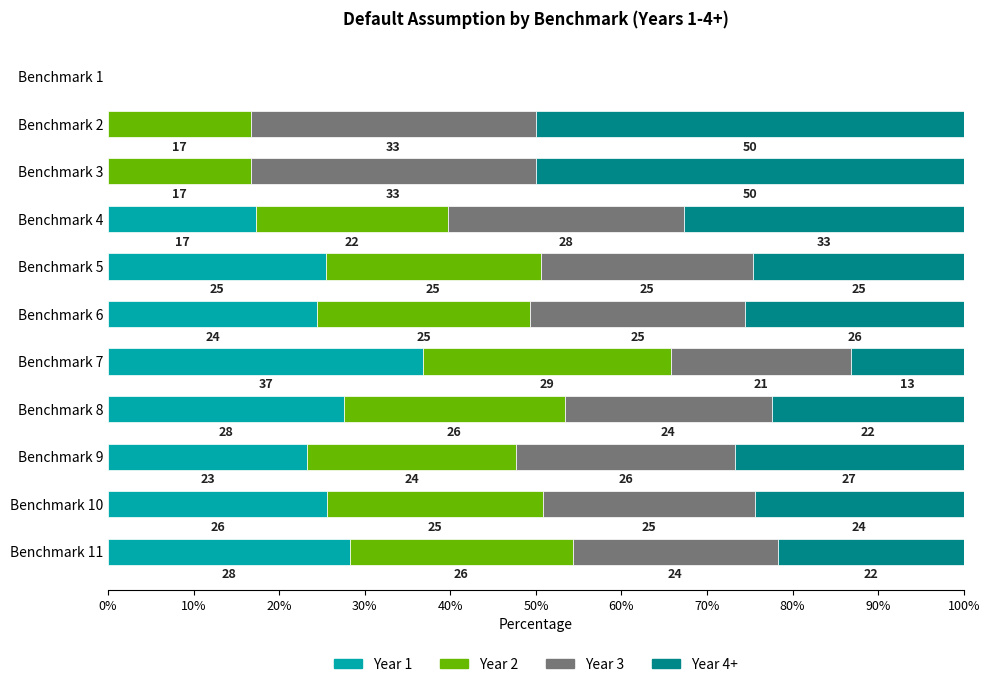

What are all the series names shown in the legend?

Year 1, Year 2, Year 3, Year 4+